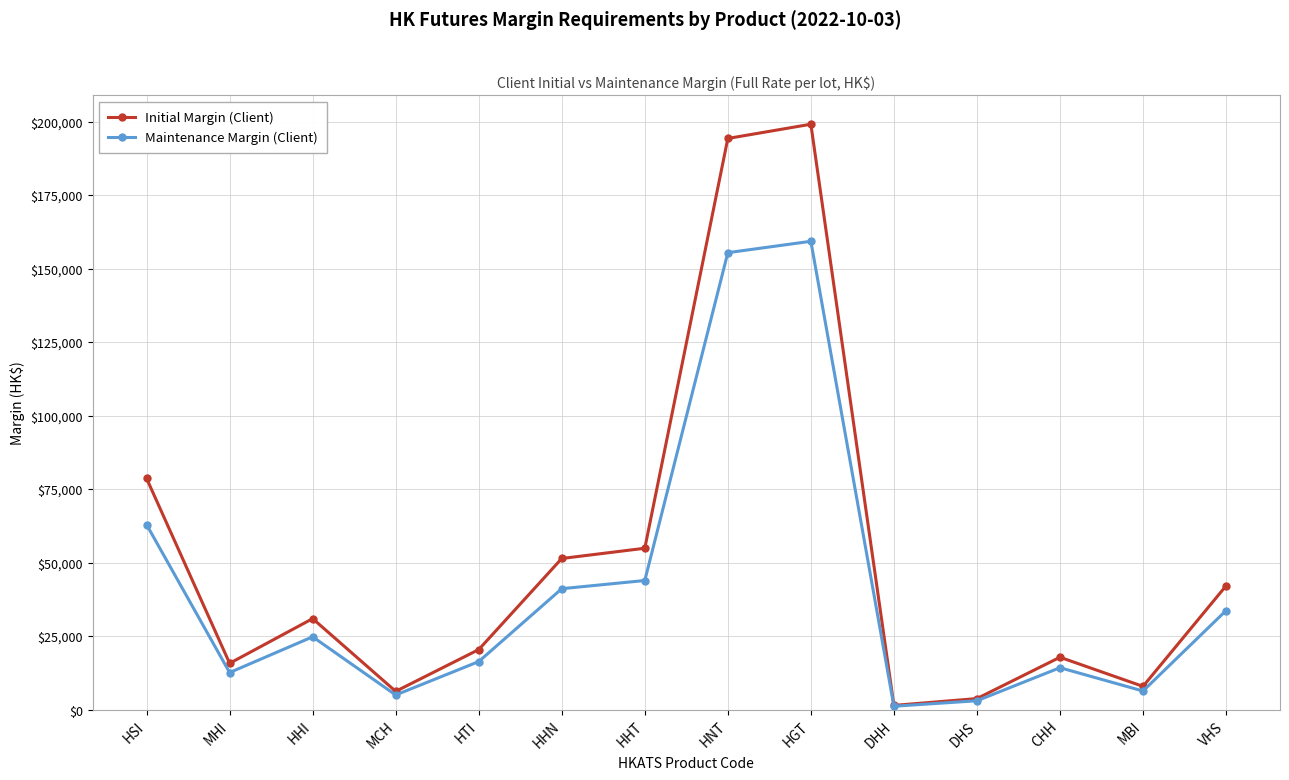

Which series has the largest range (max minus min)?

Initial Margin (Client)